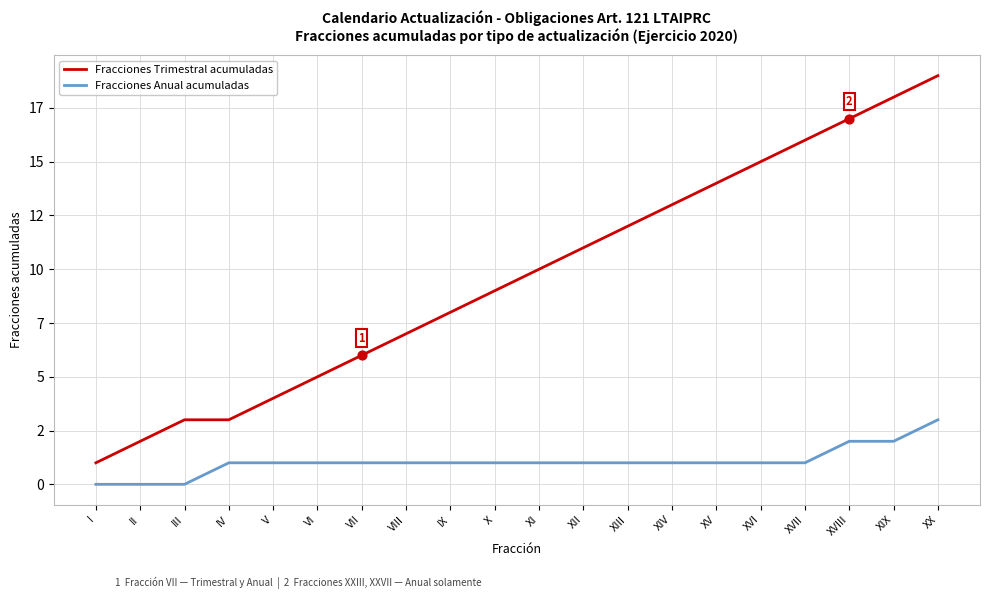

What are all the series names shown in the legend?

Fracciones Trimestral acumuladas, Fracciones Anual acumuladas